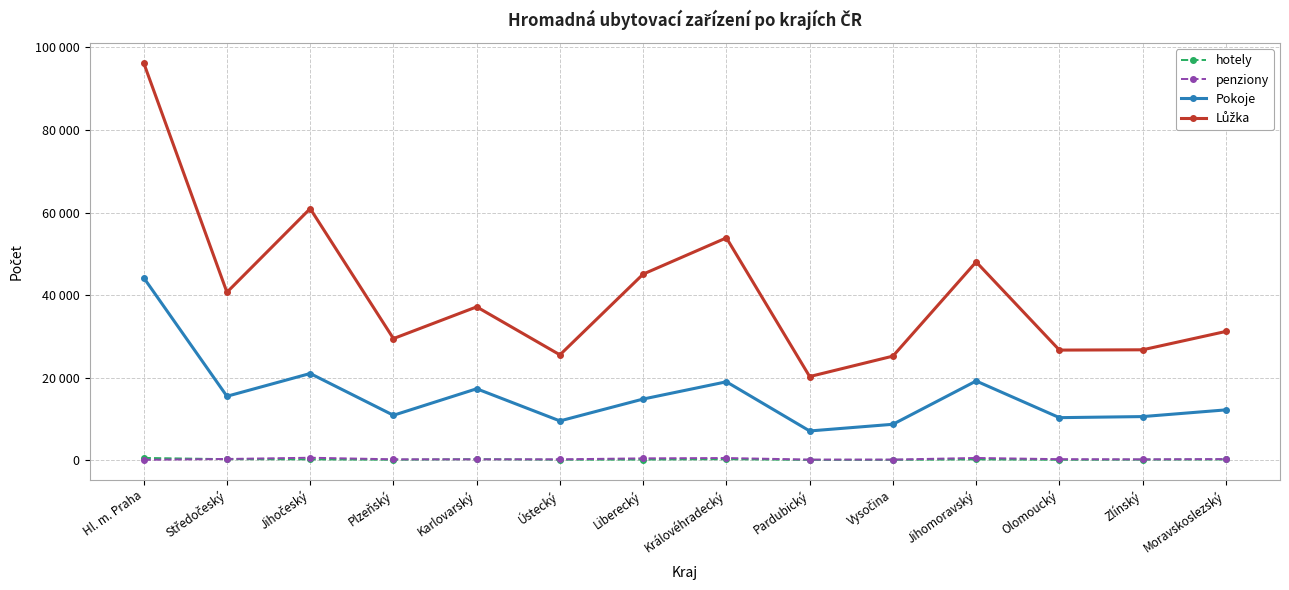

Does the chart have visible grid lines?

Yes